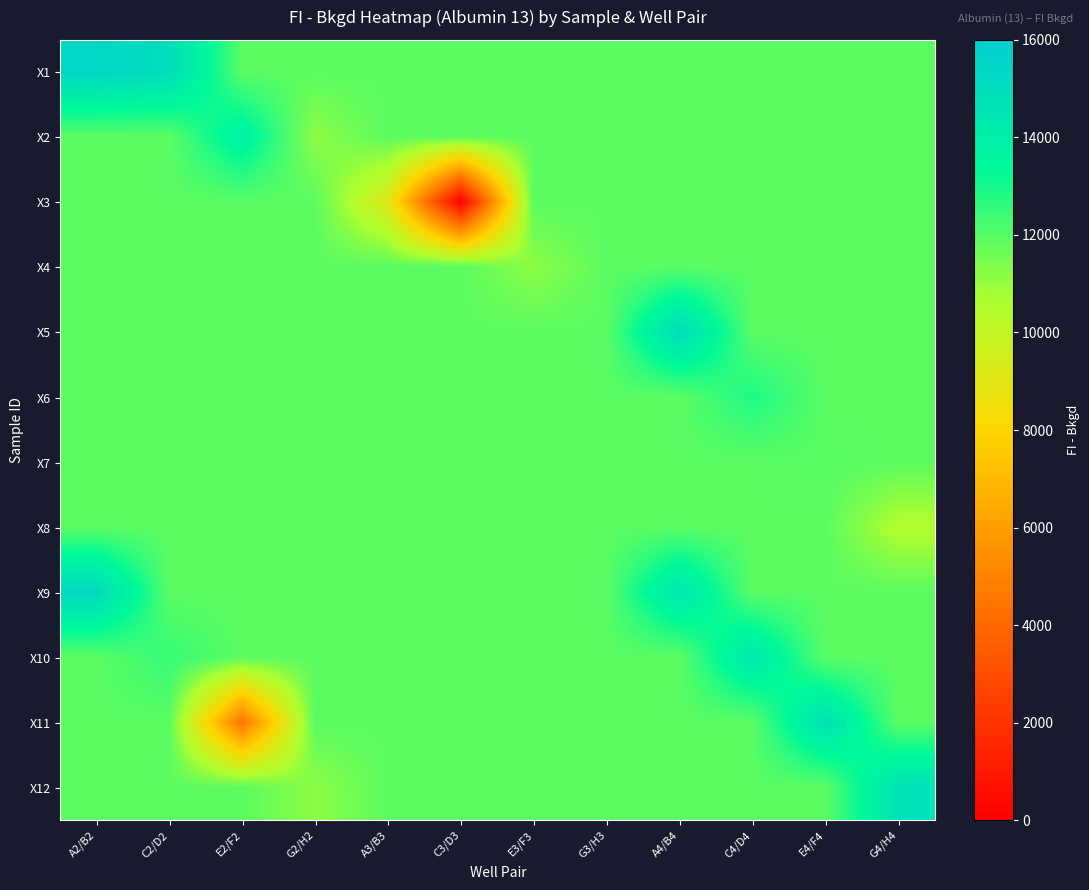

Reading left to right, what are all the values shown in this chart?

X1: A2/B2=15390.3	C2/D2=15024.3	E2/F2=11920.9	G2/H2=11920.9	A3/B3=11920.9	C3/D3=11920.9	E3/F3=11920.9	G3/H3=11920.9	A4/B4=11920.9	C4/D4=11920.9	E4/F4=11920.9	G4/H4=11920.9
X2: A2/B2=11920.9	C2/D2=11920.9	E2/F2=13871.3	G2/H2=11144.3	A3/B3=11920.9	C3/D3=11920.9	E3/F3=11920.9	G3/H3=11920.9	A4/B4=11920.9	C4/D4=11920.9	E4/F4=11920.9	G4/H4=11920.9
X3: A2/B2=11920.9	C2/D2=11920.9	E2/F2=11920.9	G2/H2=11920.9	A3/B3=9137.3	C3/D3=0.0	E3/F3=11920.9	G3/H3=11920.9	A4/B4=11920.9	C4/D4=11920.9	E4/F4=11920.9	G4/H4=11920.9
X4: A2/B2=11920.9	C2/D2=11920.9	E2/F2=11920.9	G2/H2=11920.9	A3/B3=11920.9	C3/D3=11920.9	E3/F3=11152.3	G3/H3=11920.9	A4/B4=11920.9	C4/D4=11920.9	E4/F4=11920.9	G4/H4=11920.9
X5: A2/B2=11920.9	C2/D2=11920.9	E2/F2=11920.9	G2/H2=11920.9	A3/B3=11920.9	C3/D3=11920.9	E3/F3=11920.9	G3/H3=11920.9	A4/B4=15080.3	C4/D4=11920.9	E4/F4=11920.9	G4/H4=11920.9
X6: A2/B2=11920.9	C2/D2=11920.9	E2/F2=11920.9	G2/H2=11920.9	A3/B3=11920.9	C3/D3=11920.9	E3/F3=11920.9	G3/H3=11920.9	A4/B4=11920.9	C4/D4=12881.5	E4/F4=11920.9	G4/H4=11920.9
X7: A2/B2=11920.9	C2/D2=11920.9	E2/F2=11920.9	G2/H2=11920.9	A3/B3=11920.9	C3/D3=11920.9	E3/F3=11920.9	G3/H3=11920.9	A4/B4=11920.9	C4/D4=11920.9	E4/F4=11990.0	G4/H4=11920.9
X8: A2/B2=11920.9	C2/D2=11920.9	E2/F2=11920.9	G2/H2=11920.9	A3/B3=11920.9	C3/D3=11920.9	E3/F3=11920.9	G3/H3=11920.9	A4/B4=11920.9	C4/D4=11920.9	E4/F4=11920.9	G4/H4=10492.0
X9: A2/B2=15207.3	C2/D2=11920.9	E2/F2=11920.9	G2/H2=11920.9	A3/B3=11920.9	C3/D3=11920.9	E3/F3=11920.9	G3/H3=11920.9	A4/B4=14525.3	C4/D4=11920.9	E4/F4=11920.9	G4/H4=11920.9
X10: A2/B2=11920.9	C2/D2=12507.8	E2/F2=11920.9	G2/H2=11920.9	A3/B3=11920.9	C3/D3=11920.9	E3/F3=11920.9	G3/H3=11920.9	A4/B4=11920.9	C4/D4=14438.8	E4/F4=11920.9	G4/H4=11920.9
X11: A2/B2=11920.9	C2/D2=11920.9	E2/F2=4508.5	G2/H2=11920.9	A3/B3=11920.9	C3/D3=11920.9	E3/F3=11920.9	G3/H3=11920.9	A4/B4=11920.9	C4/D4=11920.9	E4/F4=14800.8	G4/H4=11920.9
X12: A2/B2=11920.9	C2/D2=11920.9	E2/F2=11920.9	G2/H2=11152.3	A3/B3=11920.9	C3/D3=11920.9	E3/F3=11920.9	G3/H3=11920.9	A4/B4=11920.9	C4/D4=11920.9	E4/F4=11920.9	G4/H4=14741.5